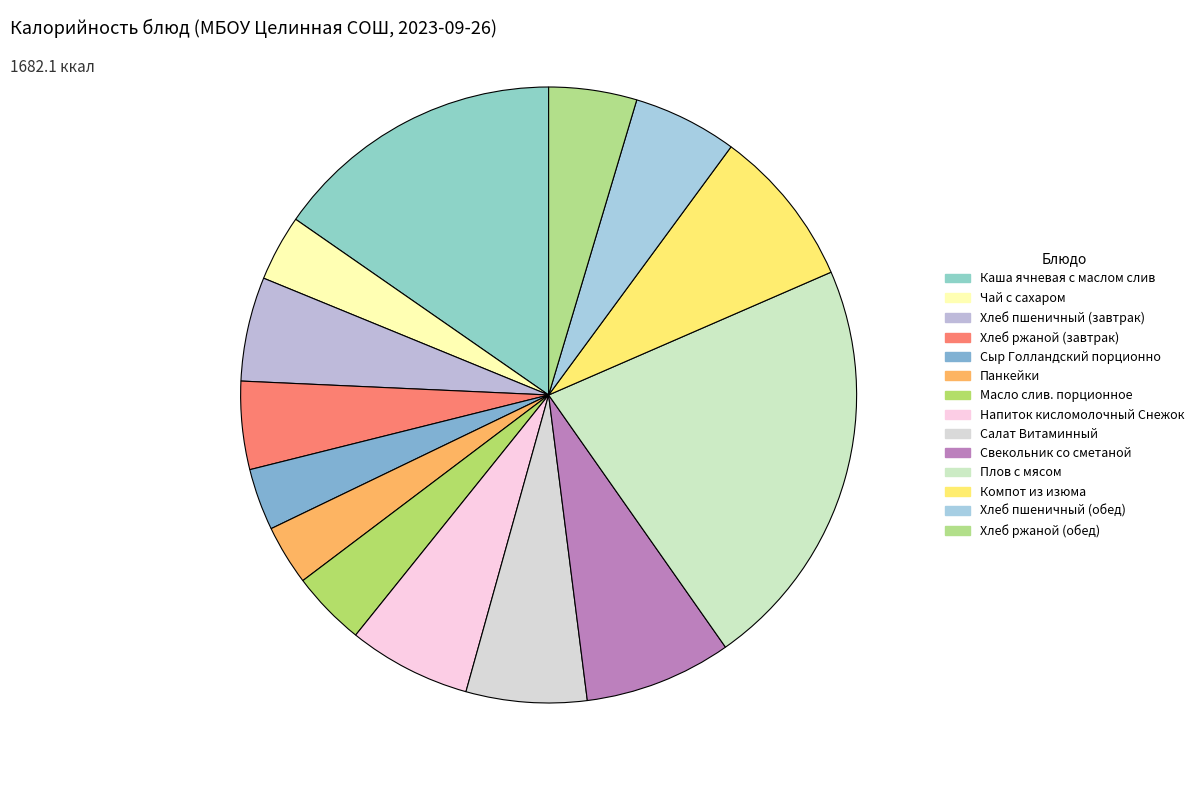

Which category has the biggest portion of the pie?

Плов с мясом